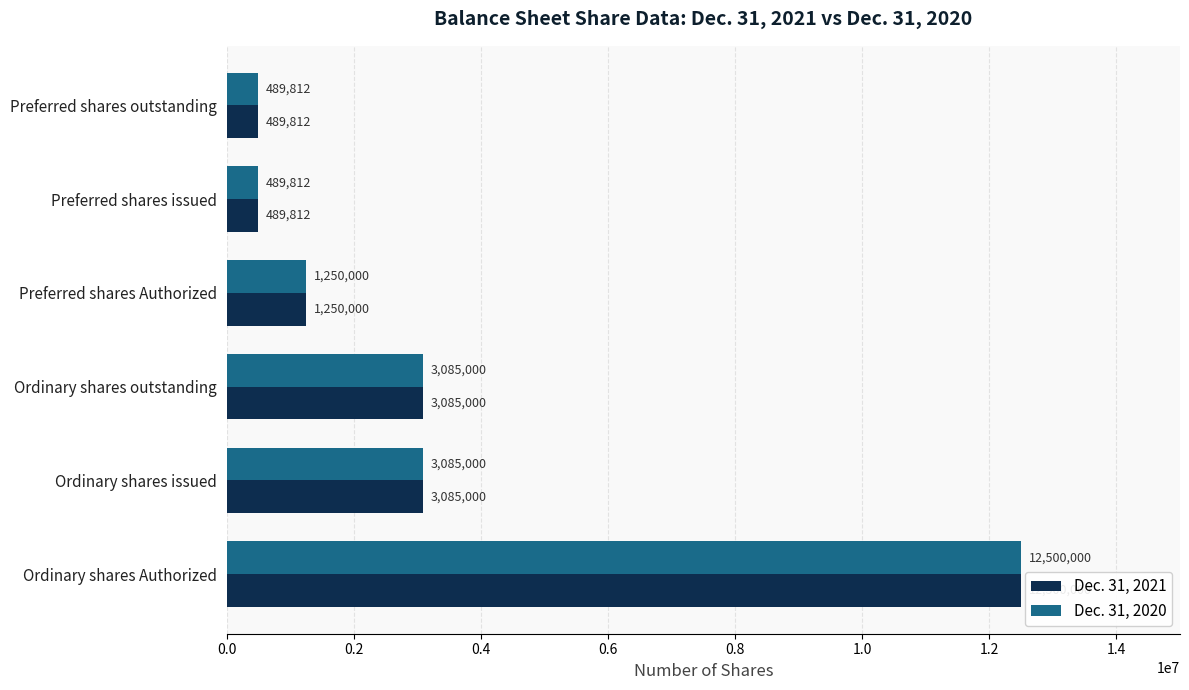

What is the maximum value for Dec. 31, 2020?

12500000